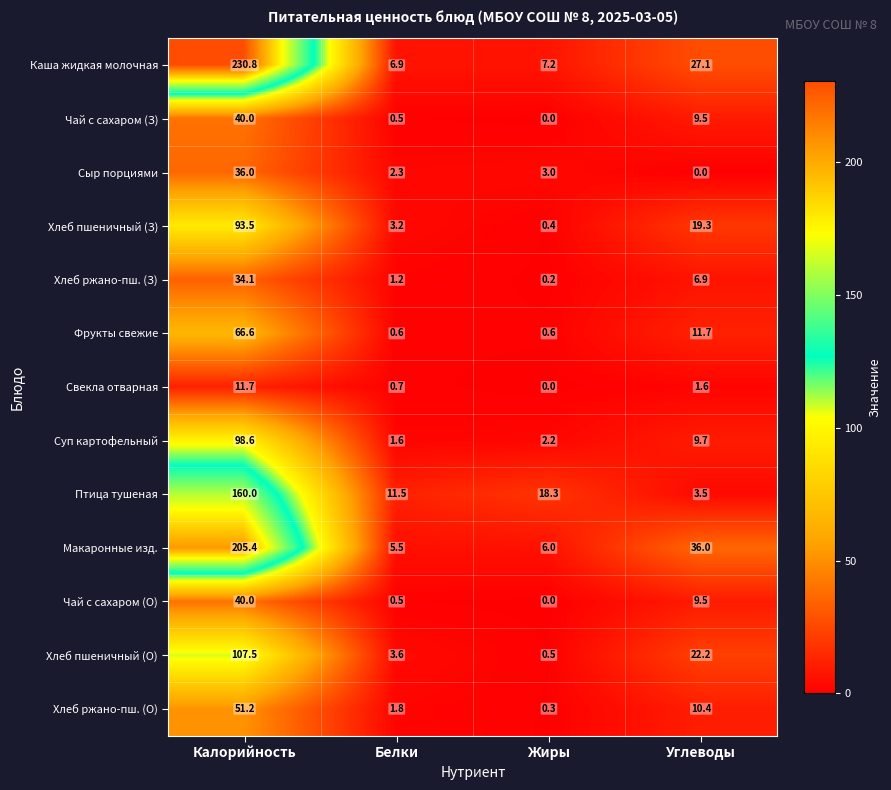

True or false: Каша жидкая молочная has a value of 11.3 at Белки.

False